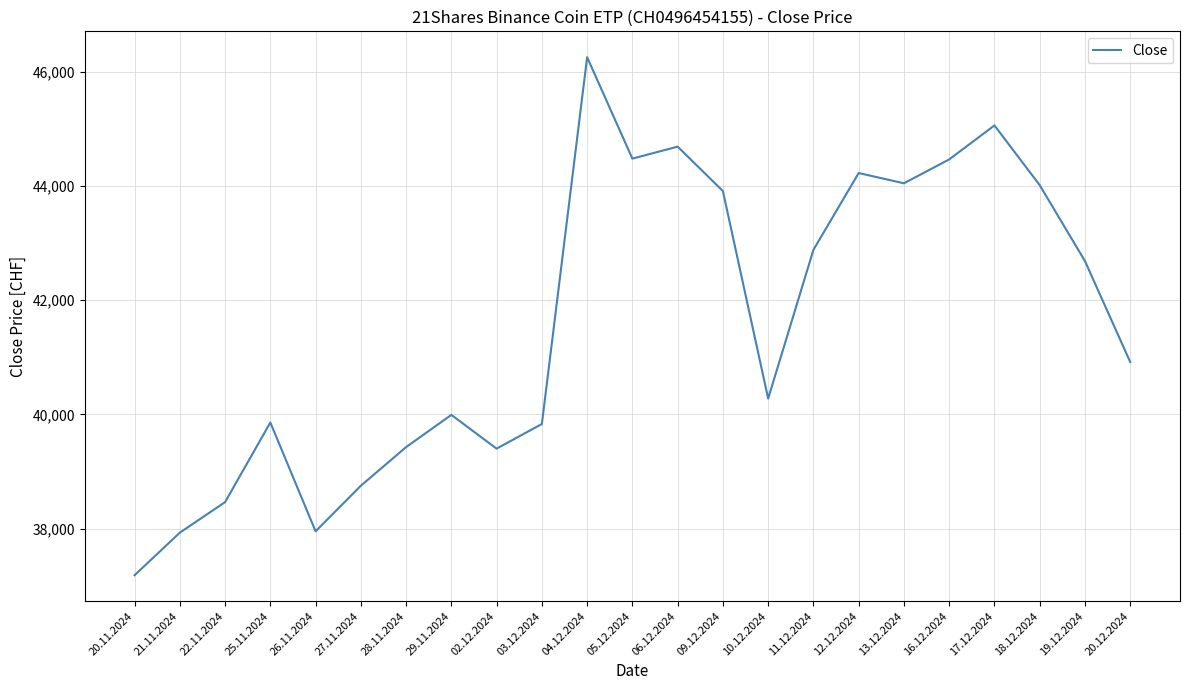

How many interior local valleys (lower than both neighbors) does the data have?

5